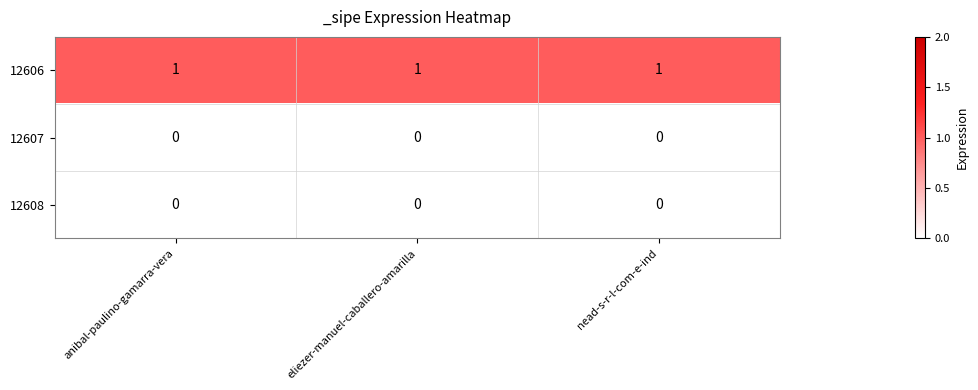

At how many categories does at least one series exceed 0?

3